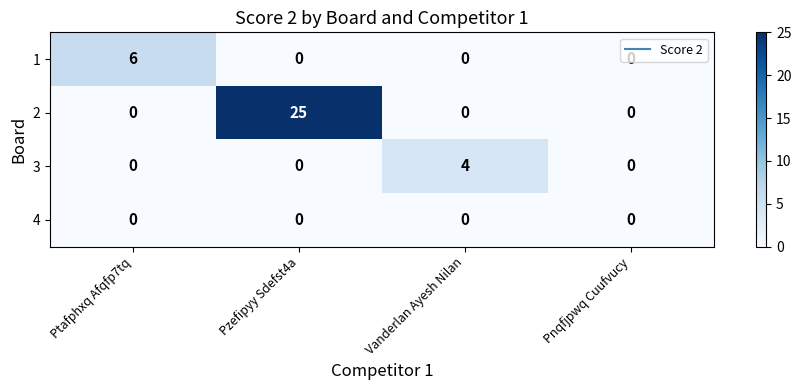

Which series has the largest range (max minus min)?

2